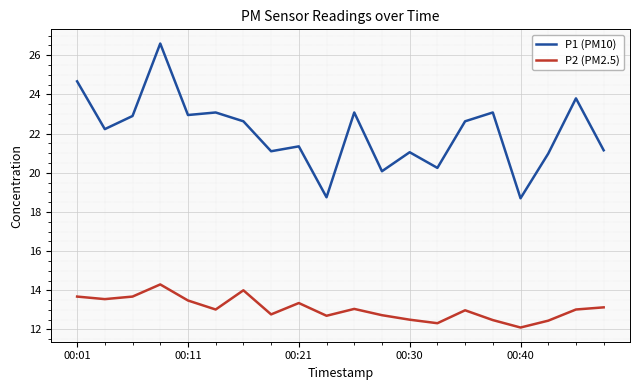

What is the difference between the maximum and minimum values in the P1 (PM10) series?

7.9